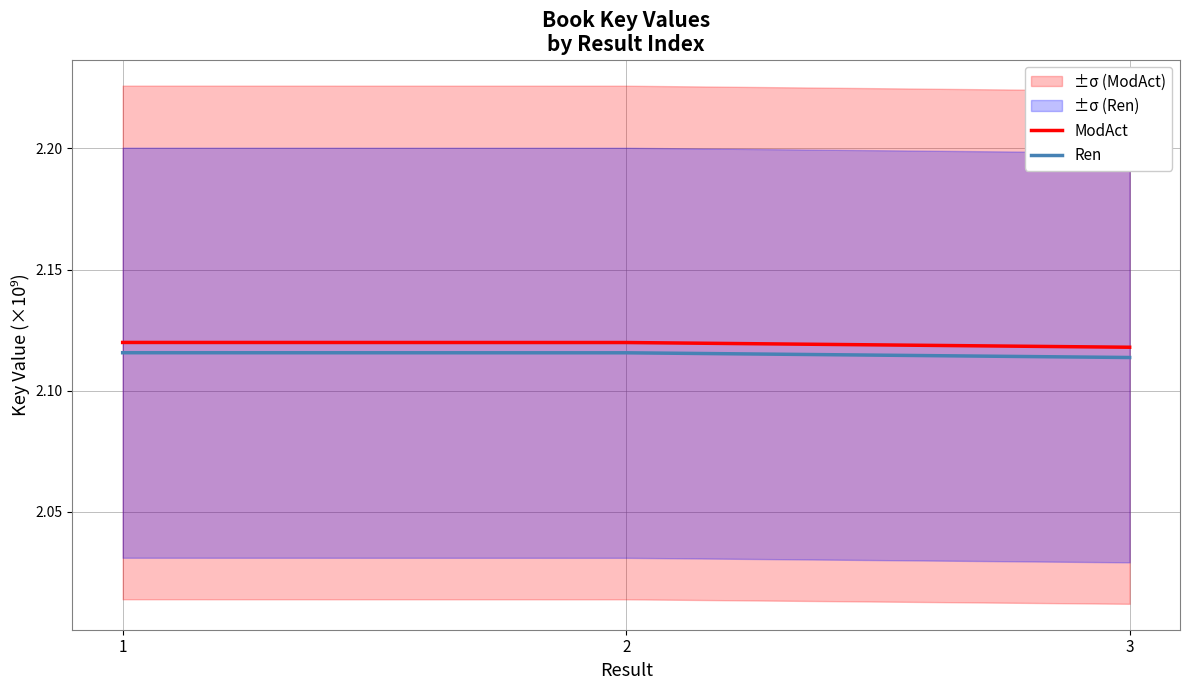

What is the total value across all series at 2?

4.2